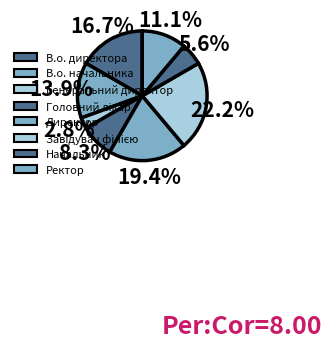

True or false: В.о. начальника accounts for 14% of the total.

True